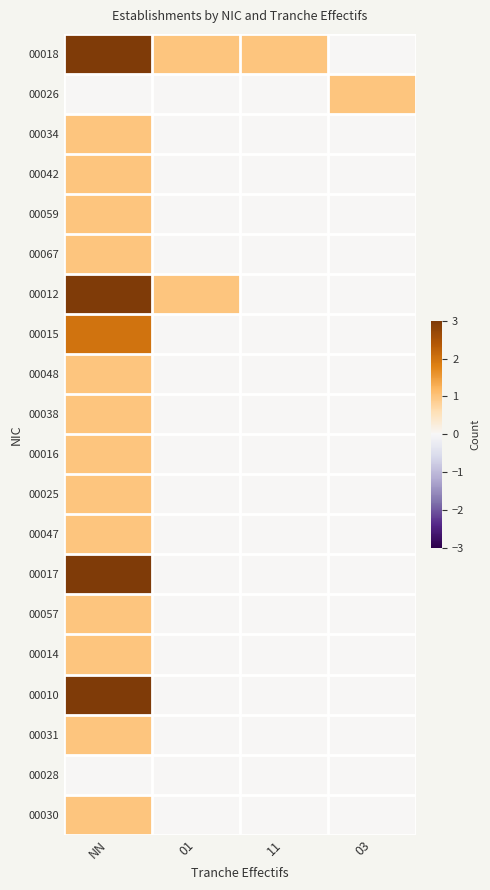

Which series has the widest spread of values?

00018